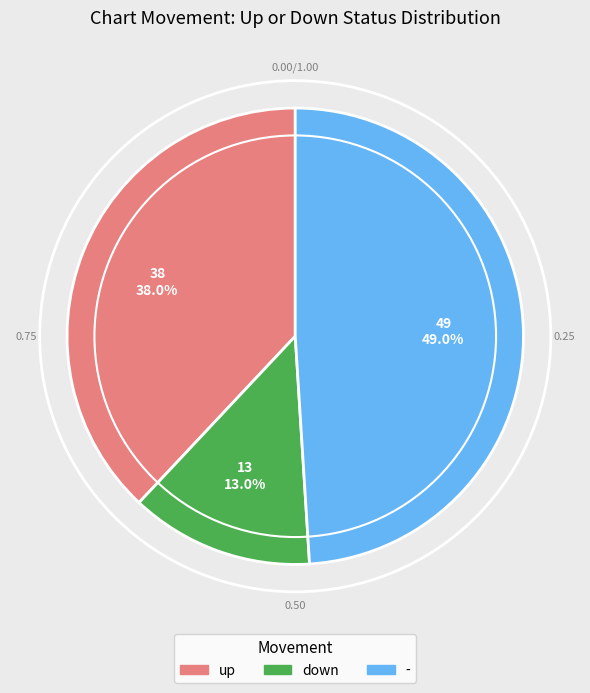

Does any single category account for the majority?

No